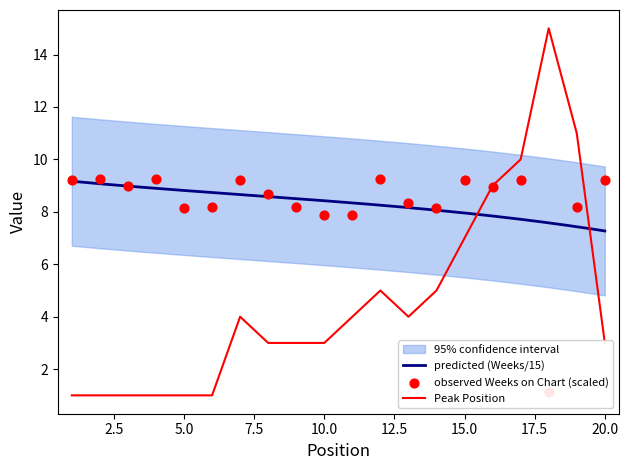

What is the total value across all series at 14?

13.1